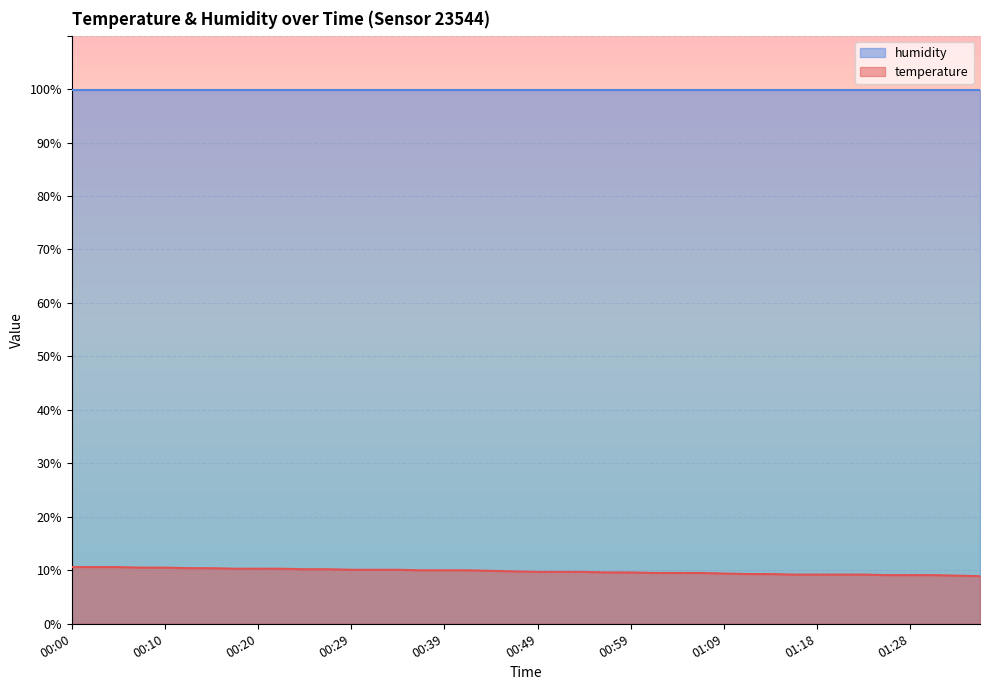

Where does the data first go above 9?

00:00